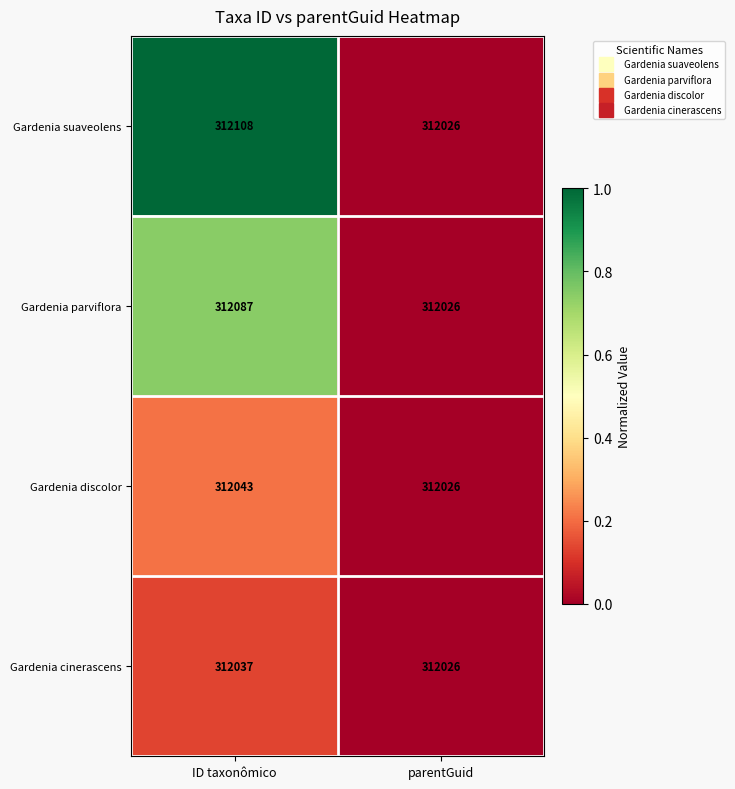

How many distinct data groups are displayed?

4